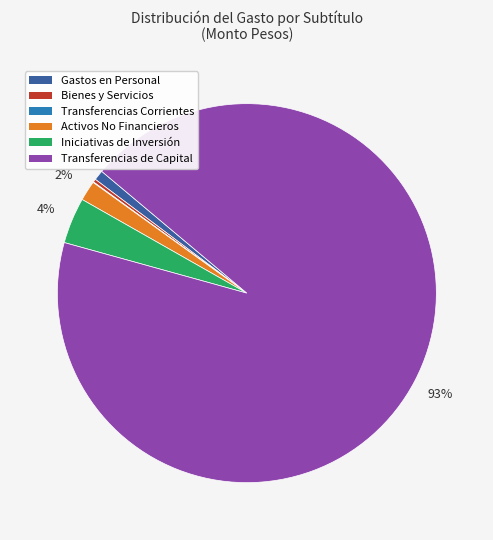

To the nearest percent, what is the difference between the largest and smallest slice percentages?

93%